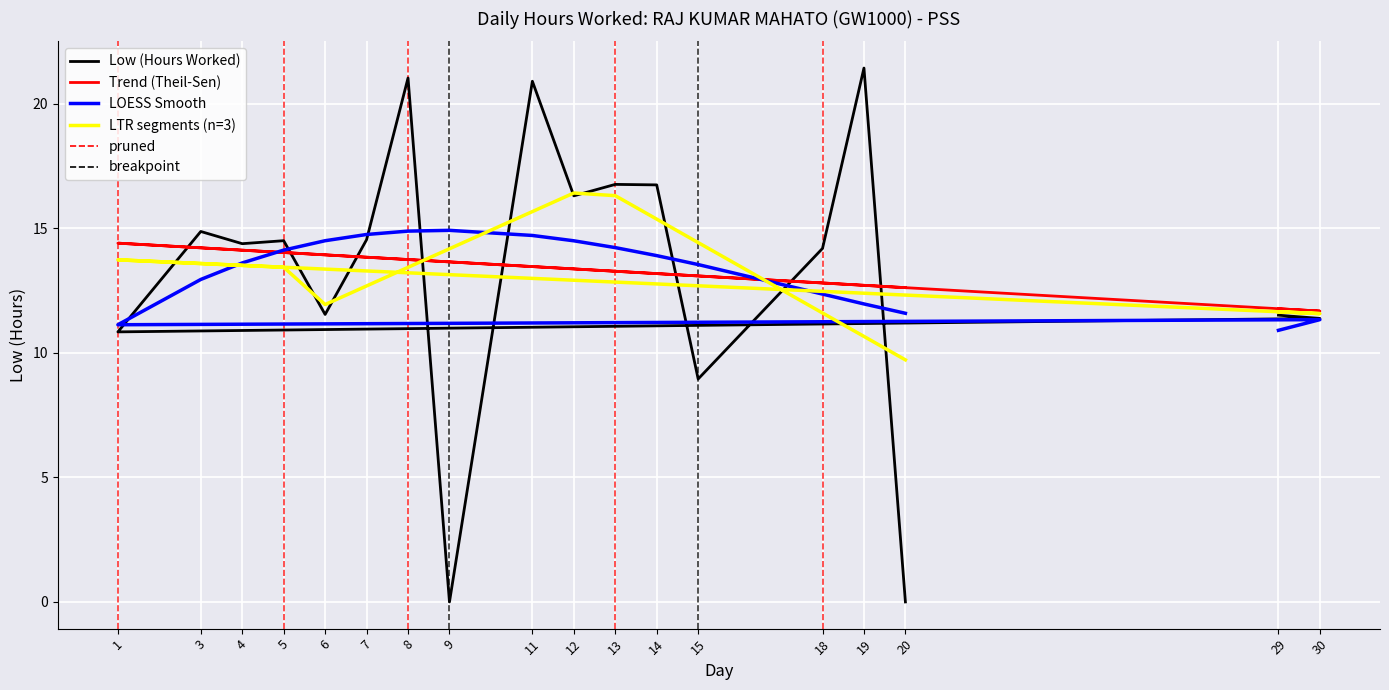

List the series in order of their peak value, highest first.

Low (Hours Worked), LTR segments (n=3), LOESS Smooth, Trend (Theil-Sen)